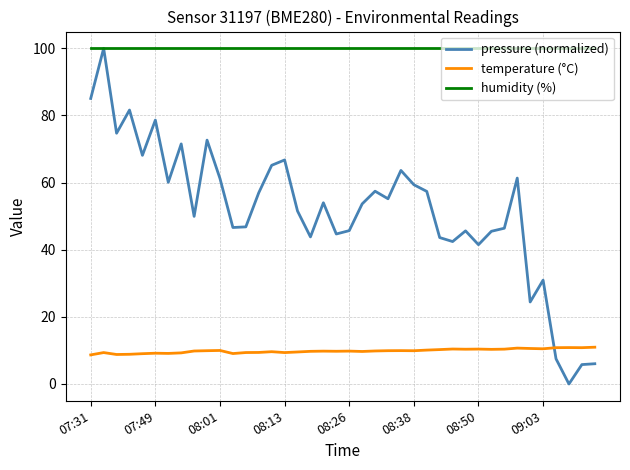

List the series in order of their overall mean, highest first.

humidity (%), pressure (normalized), temperature (°C)